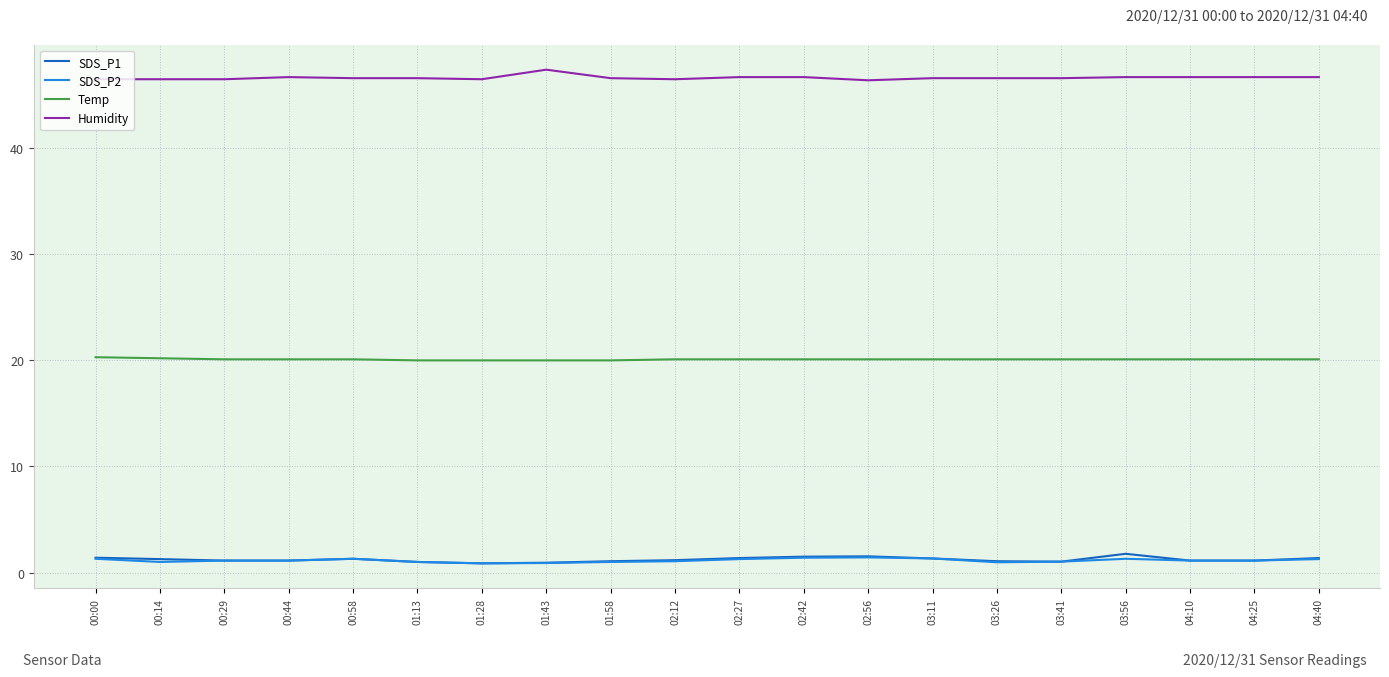

What is the difference between the highest and lowest values at 03:11?

45.3